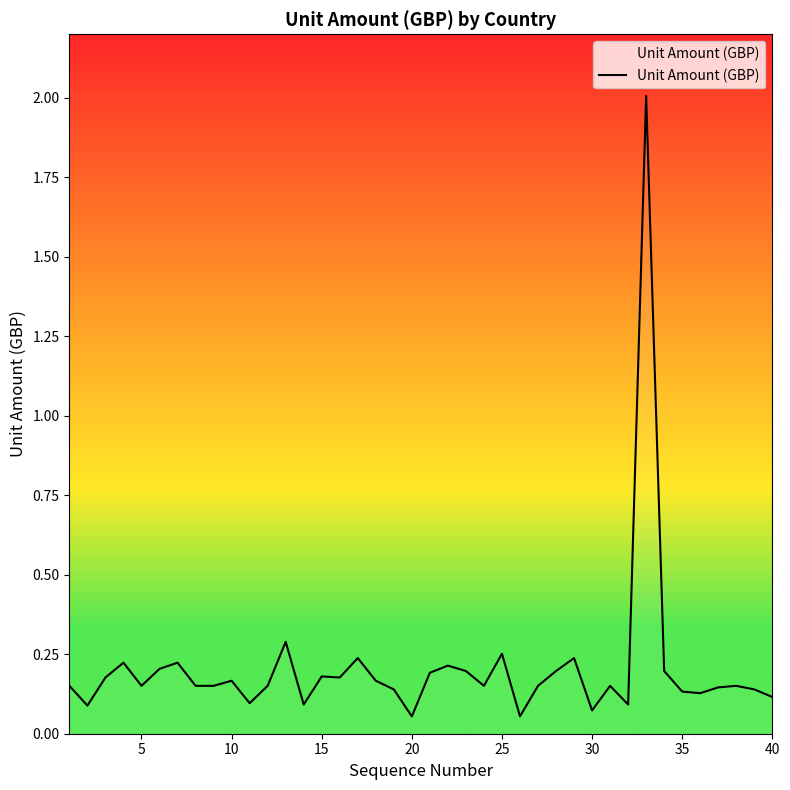

What is the greatest value displayed?

2.0